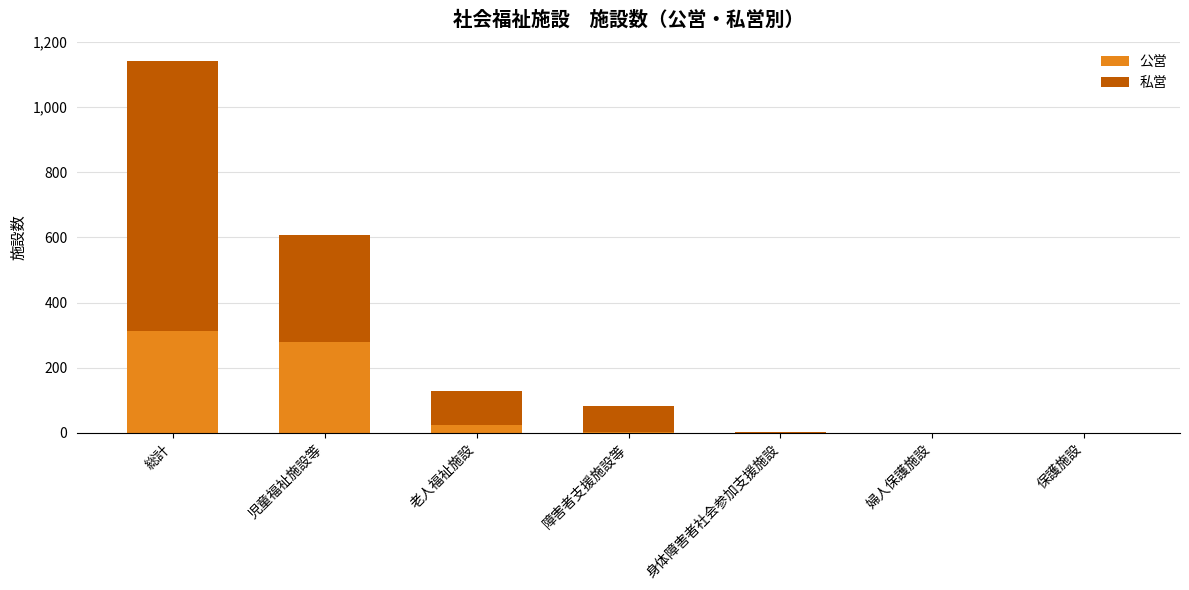

Is it true that 公営 equals 0 at 保護施設?

True